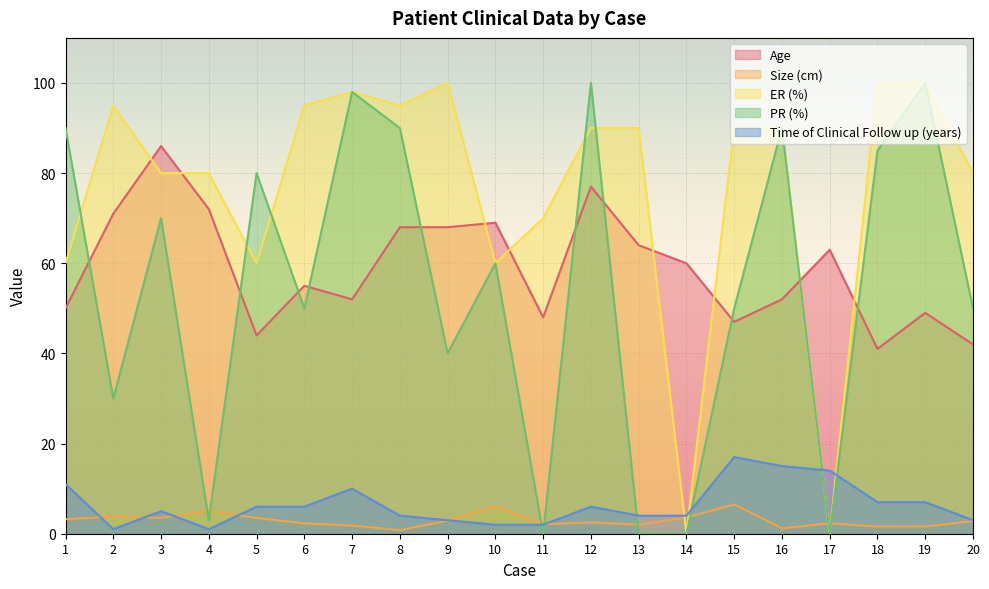

Count the number of categories in the chart.

20